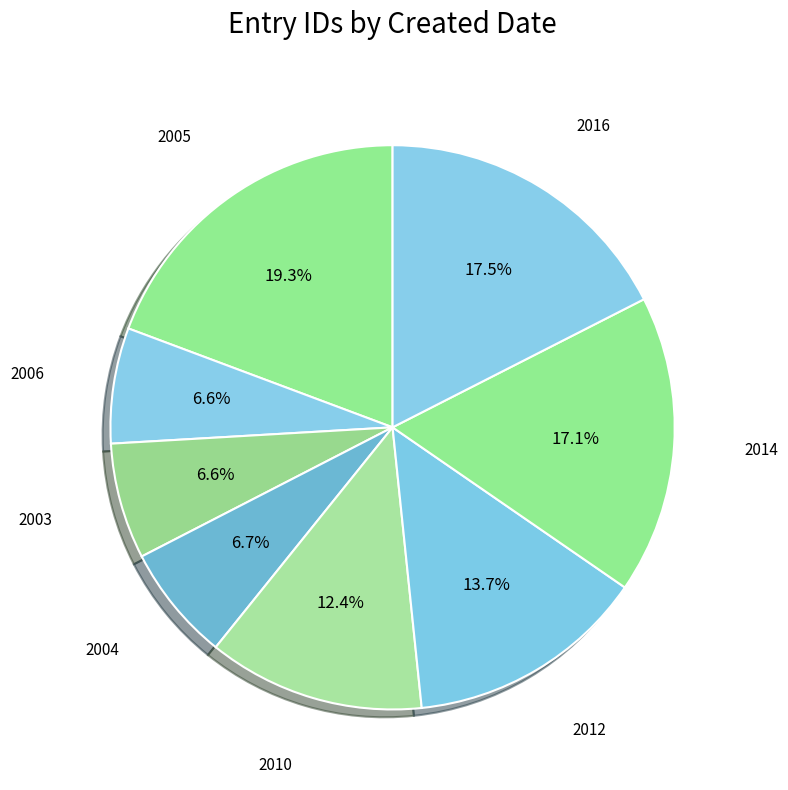

What is the ratio of the value at 2016 to the value at 2005?

0.9